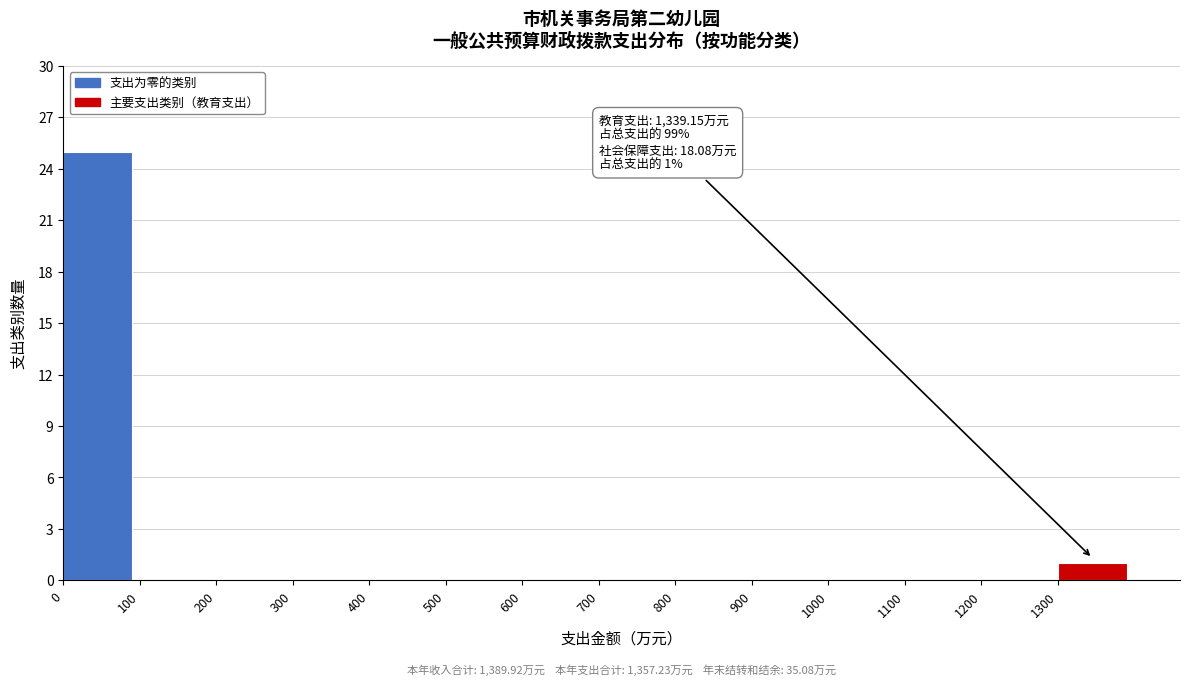

Over which range of the x-axis is the bar tallest?

0 to 100